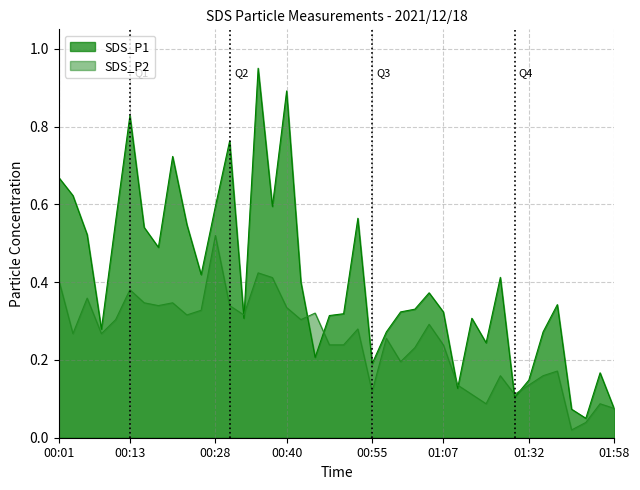

What is the approximate value of SDS_P2 at 01:22?

0.1